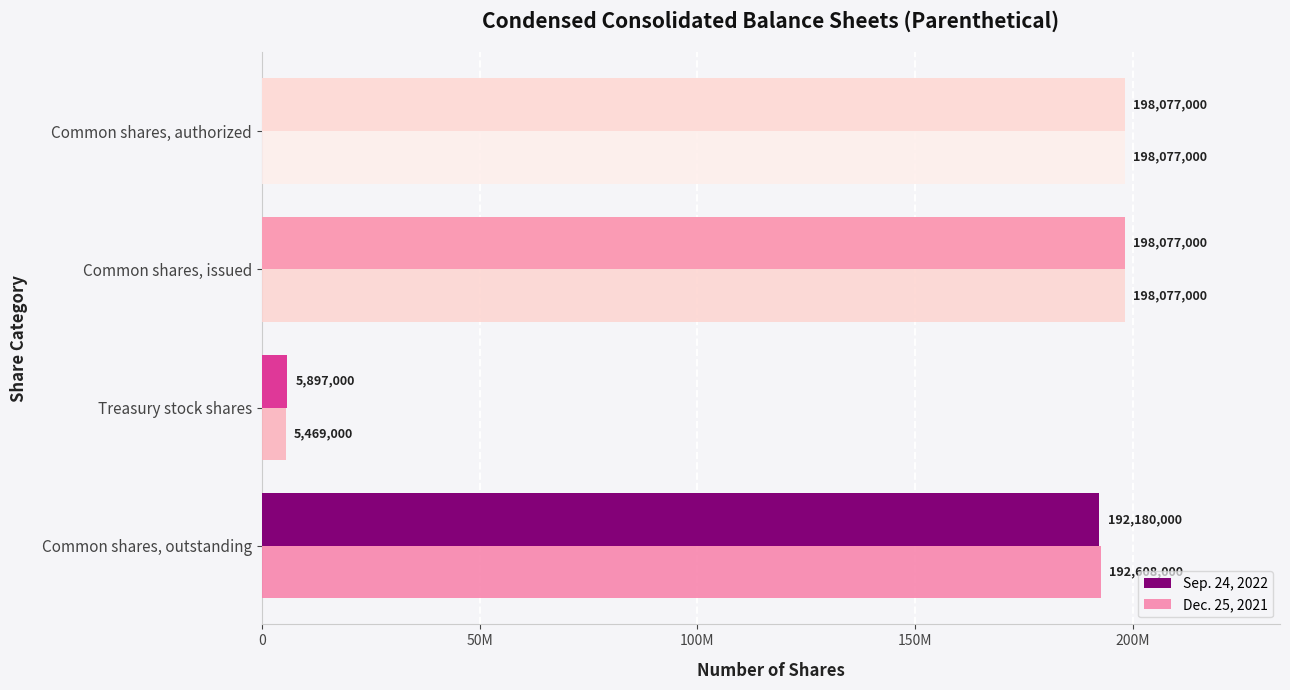

What is the difference between the maximum and minimum values in the Dec. 25, 2021 series?

192608000